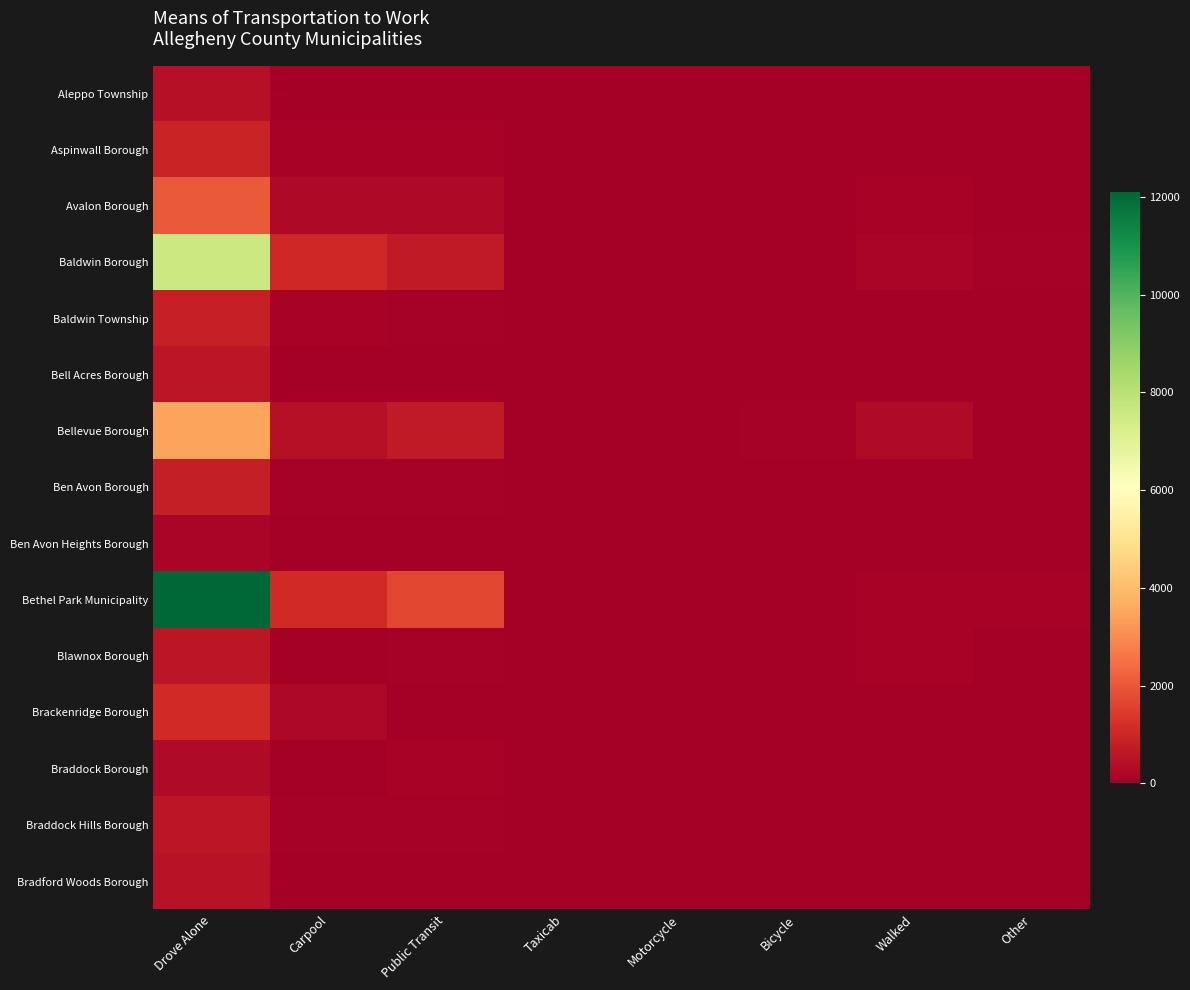

At how many categories does at least one series exceed 8767?

1